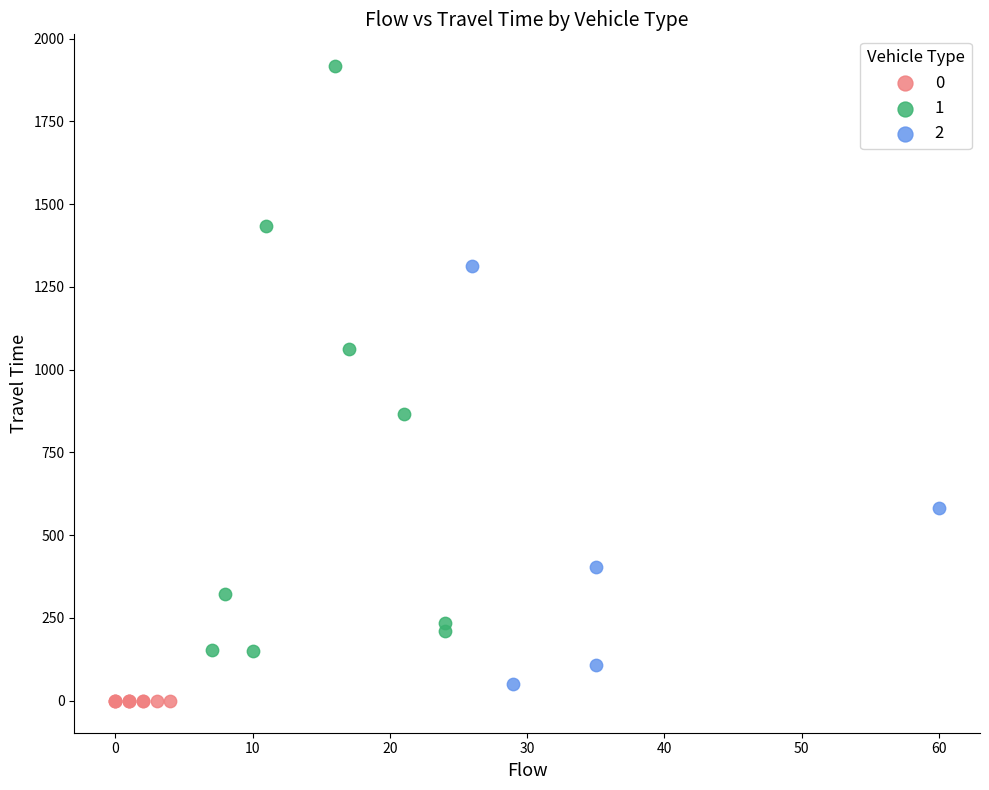

What are all the series names shown in the legend?

0, 1, 2